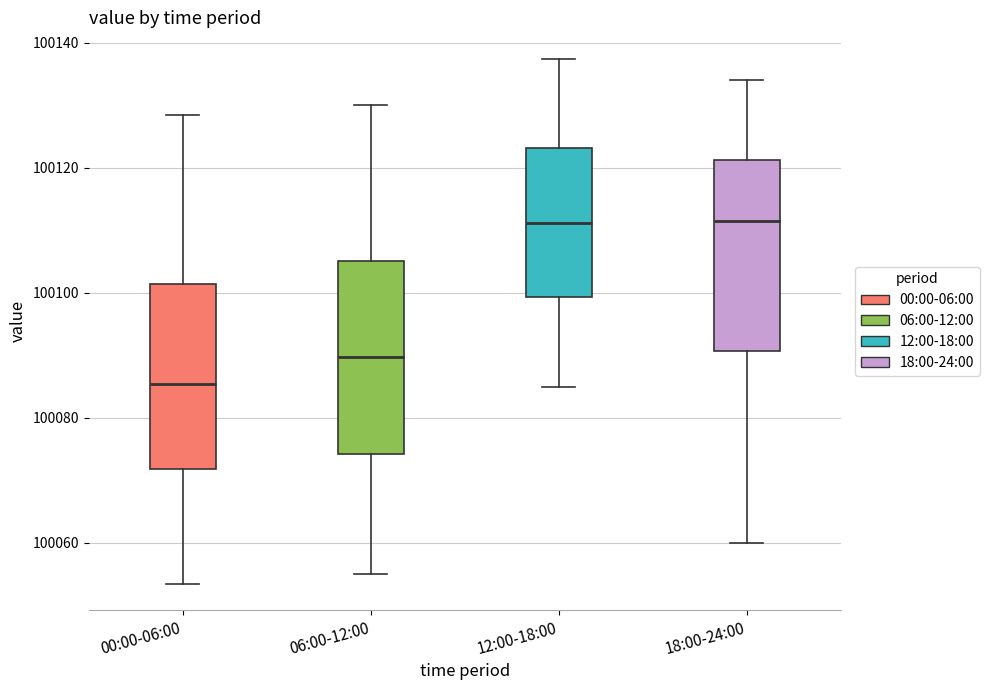

Where is the lower edge of the box for 12:00-18:00 on the y-axis? The values are not printed on the chart, so give them approximately, as read against the axis.

100100